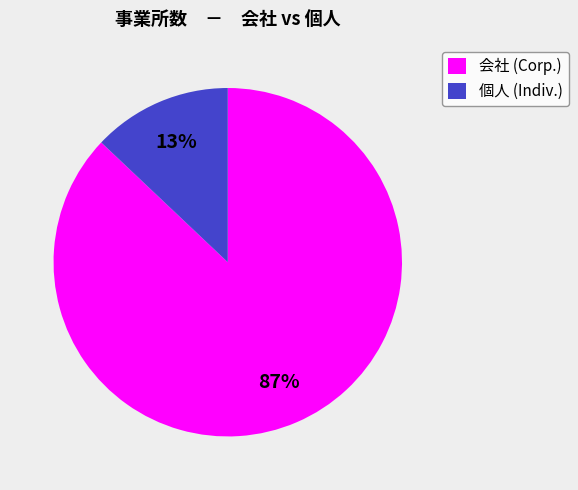

Which slice is the largest?

会社 (Corp.)